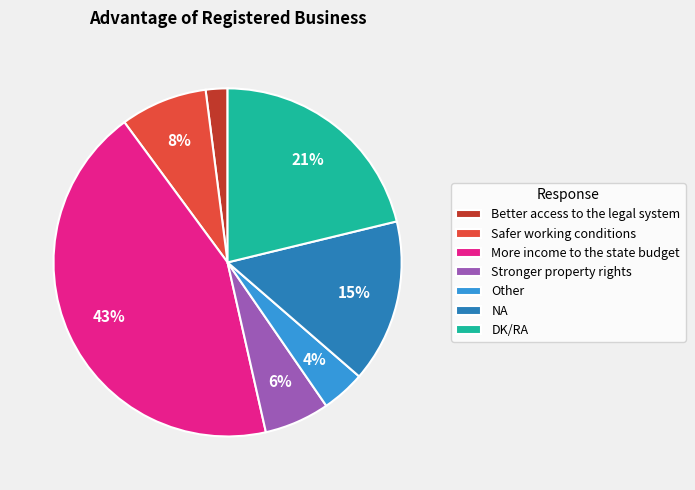

Is it true that Other is 10% of the pie?

False